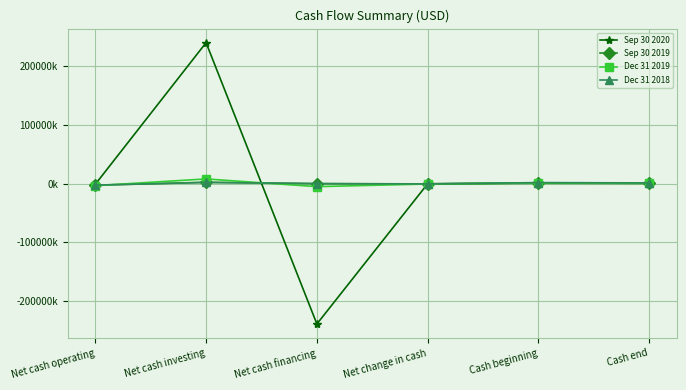

Is this an area chart (filled region under the line)?

No